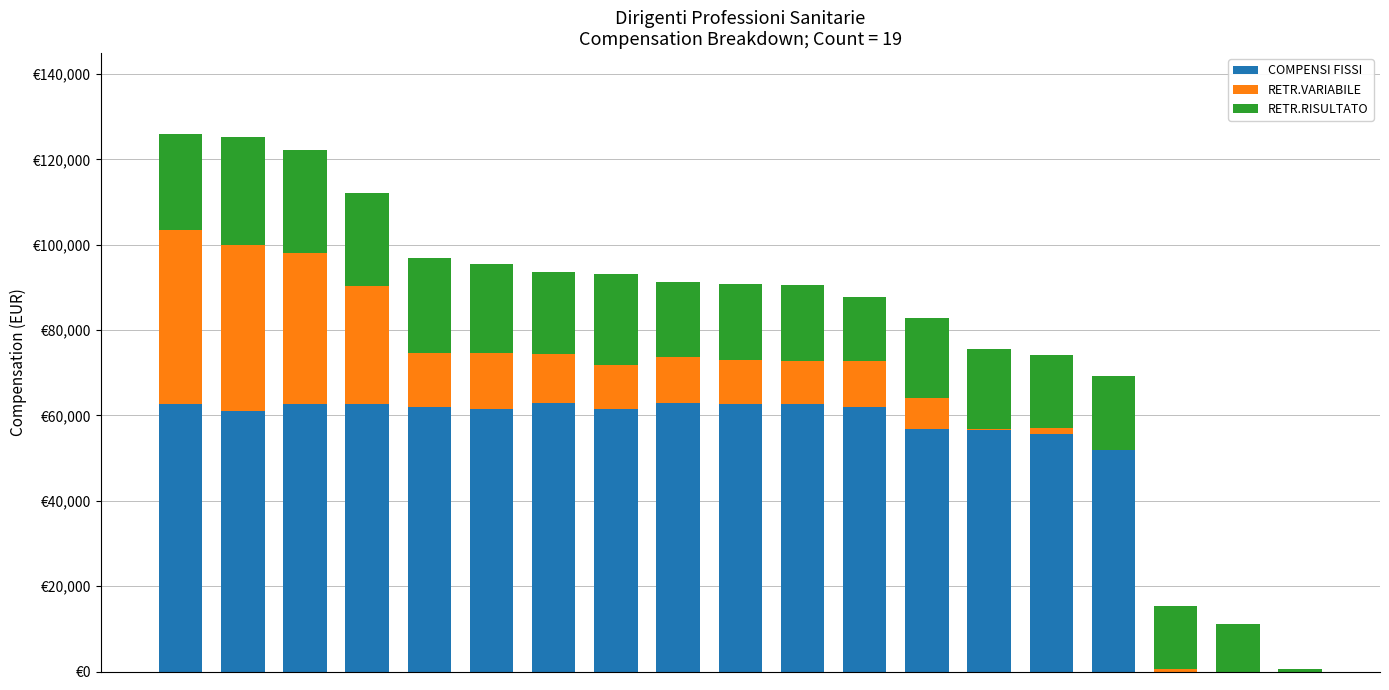

Are the bars grouped side by side (vs. stacked)?

No